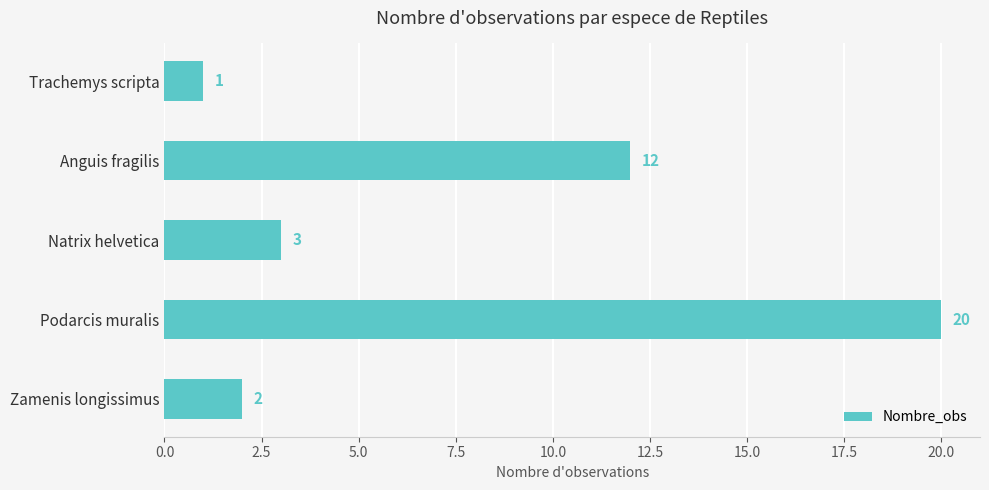

What is the change in value from Trachemys scripta to Anguis fragilis?

+11